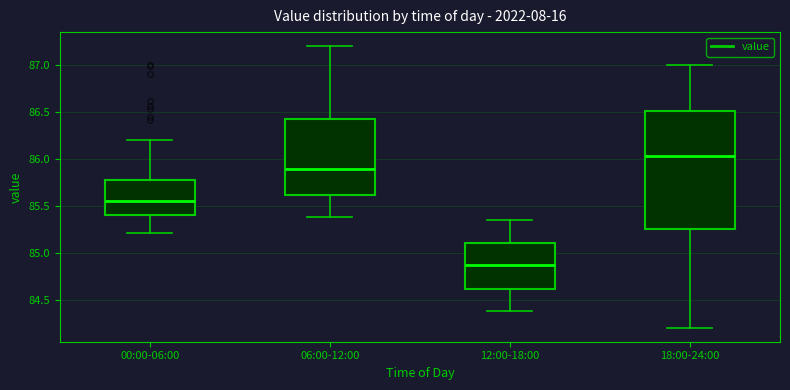

Where does the lower whisker of the box for 00:00-06:00 end on the y-axis? The values are not printed on the chart, so give them approximately, as read against the axis.

85.20